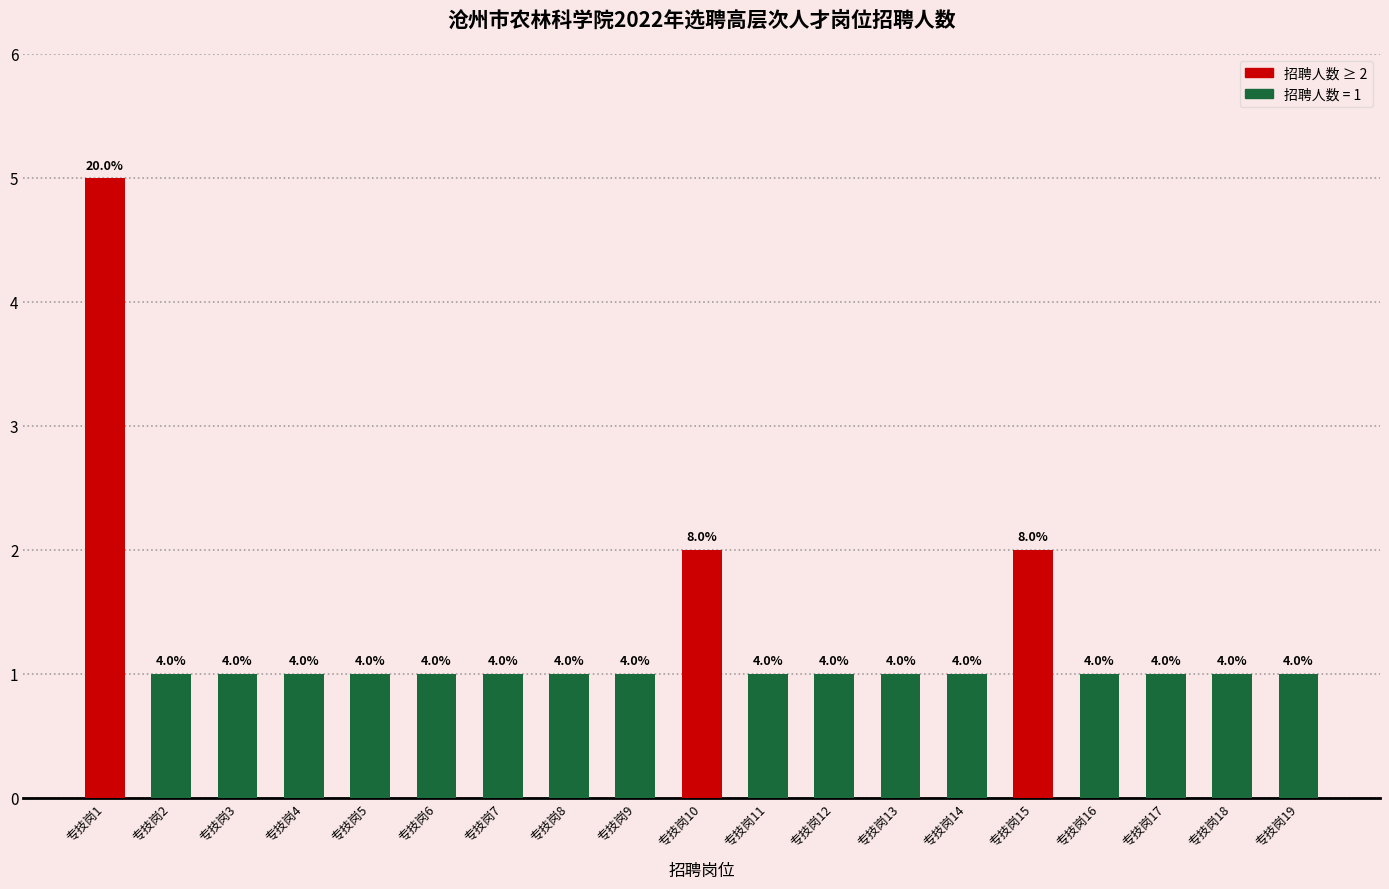

Are the bars horizontal?

No